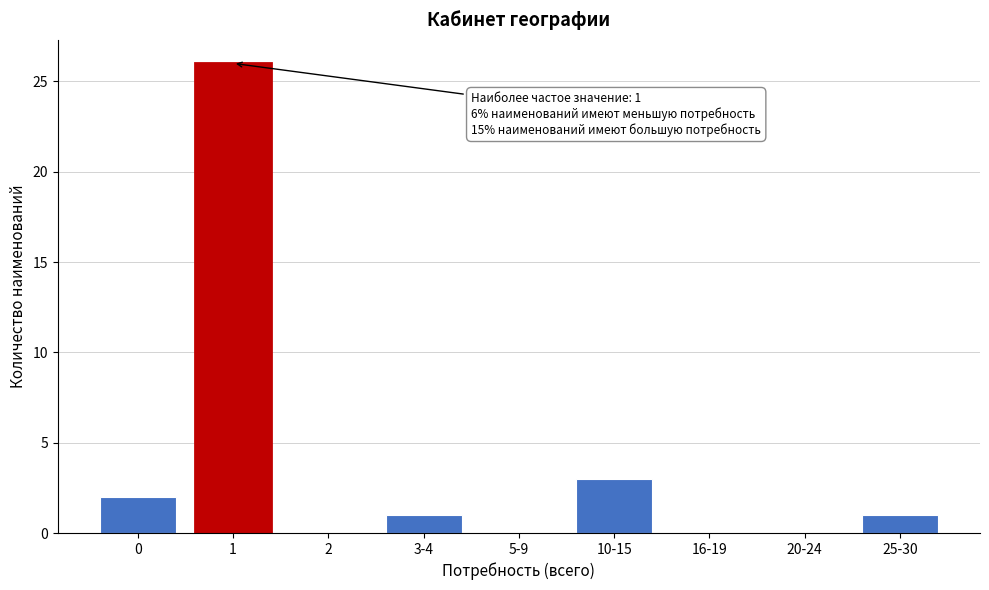

Reading left to right, what are all the values shown in this chart?

0=2	1=26	2=0	3-4=1	5-9=0	10-15=3	16-19=0	20-24=0	25-30=1